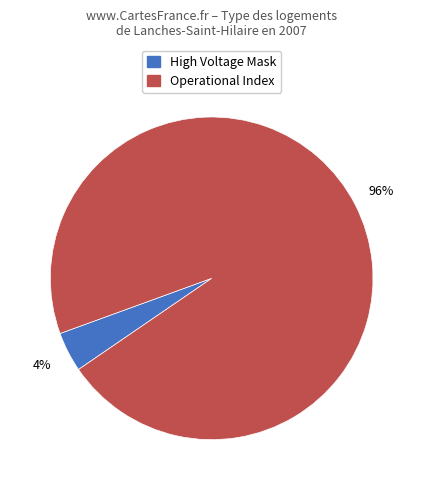

To the nearest percent, what is the average slice percentage?

50%